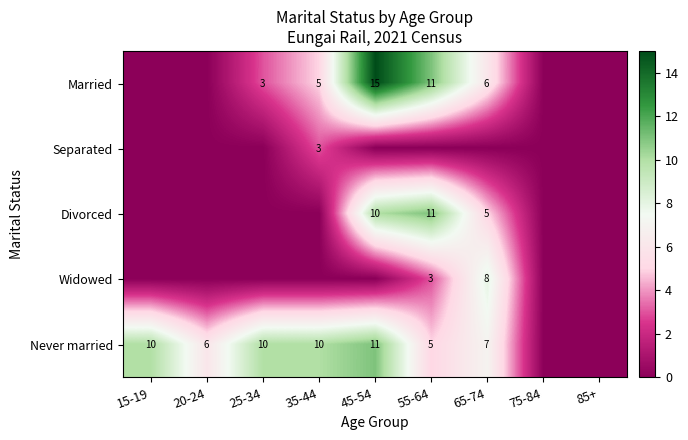

What is the difference between the Never married values at 35-44 and 20-24?

4